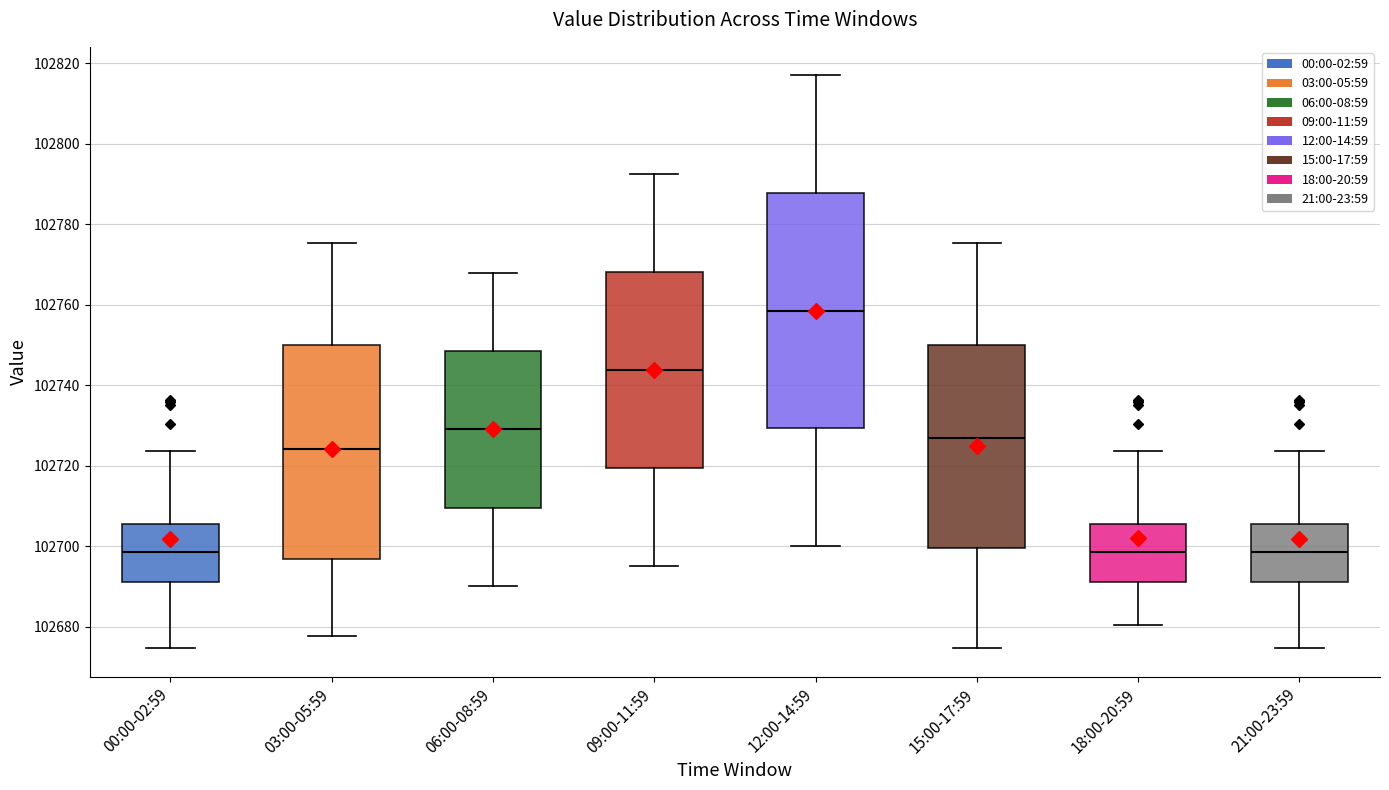

Reading left to right, transcribe this box plot: for each box, give where its median line is, the range the box spans, and where its two whiskers end, as read against the y-axis. The values are not printed on the chart, so give them approximately, as read against the axis.

00:00-02:59: median 102698, box 102692 to 102706, whiskers 102674 to 102724
03:00-05:59: median 102724, box 102696 to 102750, whiskers 102678 to 102776
06:00-08:59: median 102730, box 102710 to 102748, whiskers 102690 to 102768
09:00-11:59: median 102744, box 102720 to 102768, whiskers 102696 to 102792
12:00-14:59: median 102758, box 102730 to 102788, whiskers 102700 to 102818
15:00-17:59: median 102726, box 102700 to 102750, whiskers 102674 to 102776
18:00-20:59: median 102698, box 102692 to 102706, whiskers 102680 to 102724
21:00-23:59: median 102698, box 102692 to 102706, whiskers 102674 to 102724